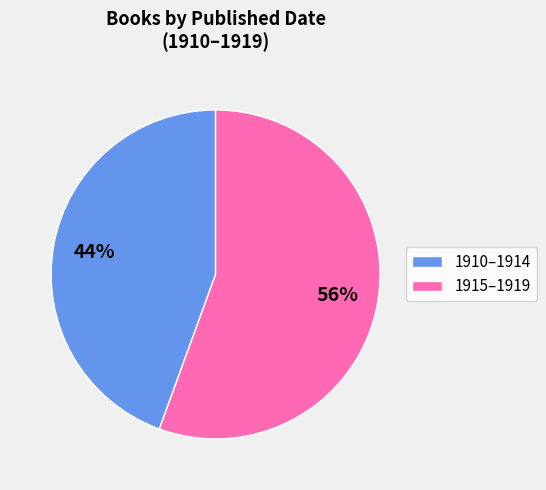

To the nearest percent, what is the combined percentage of 1910–1914 and 1915–1919?

100%